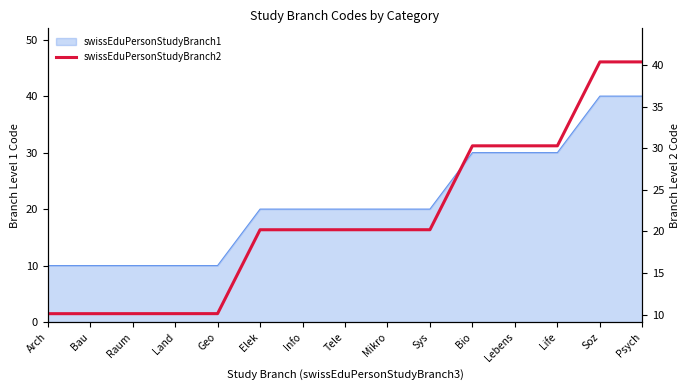

The chart shows a value of 30.3 at Bio. True or false?

True